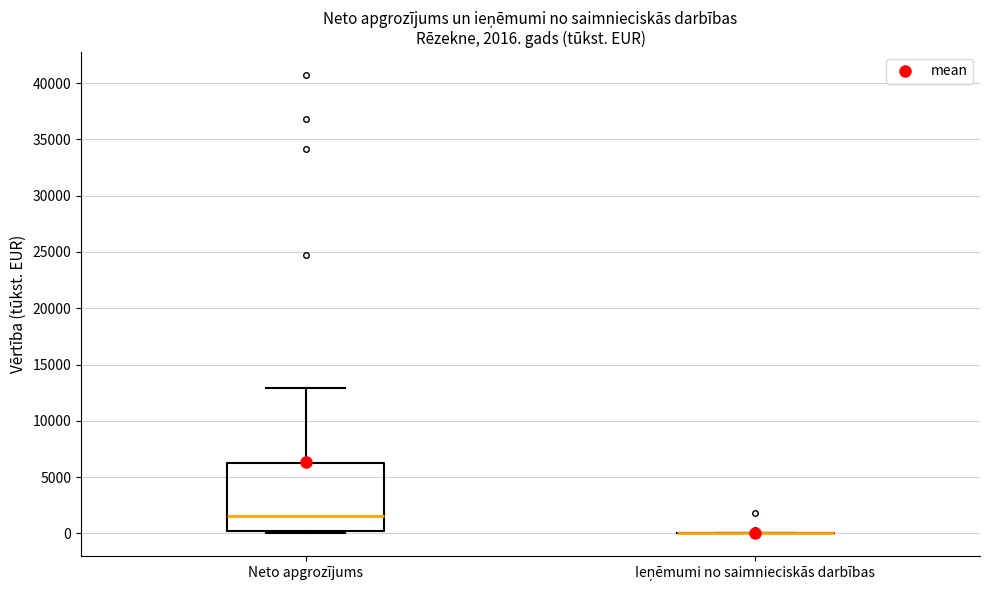

Which box is the tallest, from its lower edge to its upper edge?

Neto apgrozījums